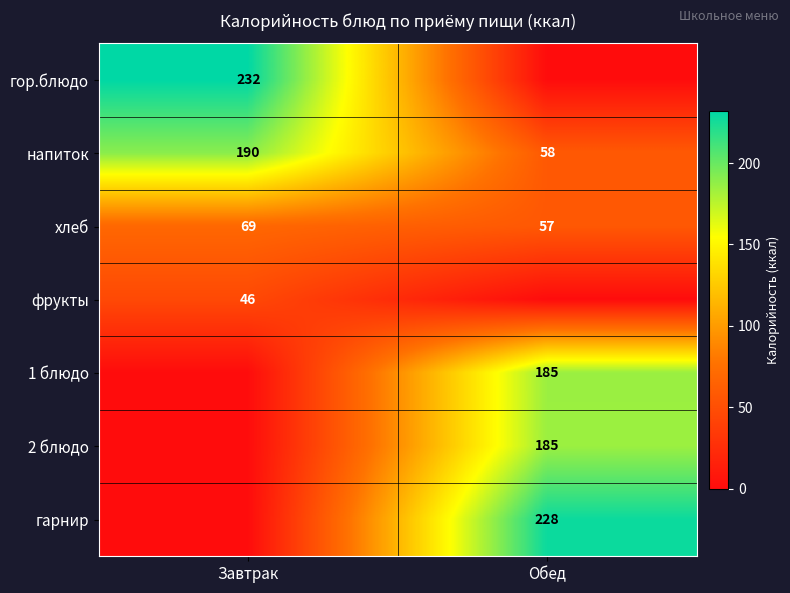

Which has a higher value, Обед or Завтрак?

Завтрак